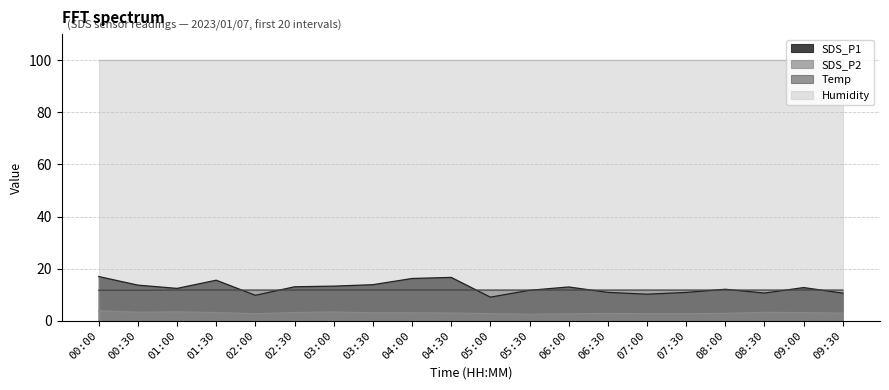

Rank the series by their maximum value, from lowest to highest.

SDS_P2, Temp, SDS_P1, Humidity